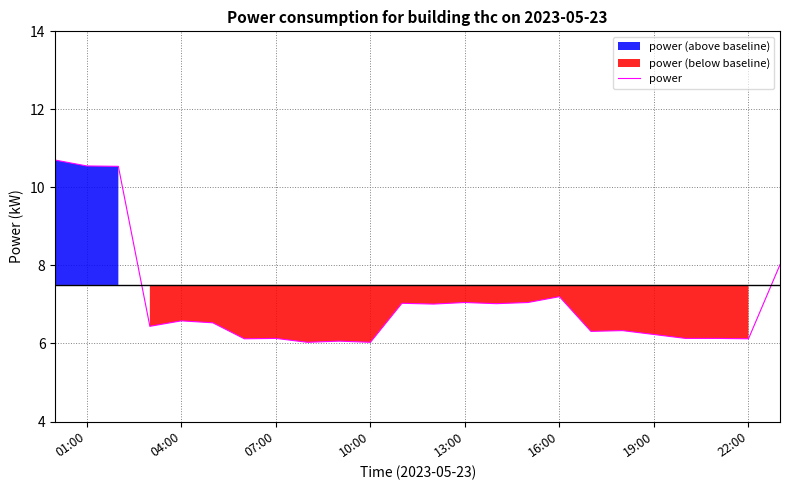

Is it true that power equals 6.1 at 22:00?

True